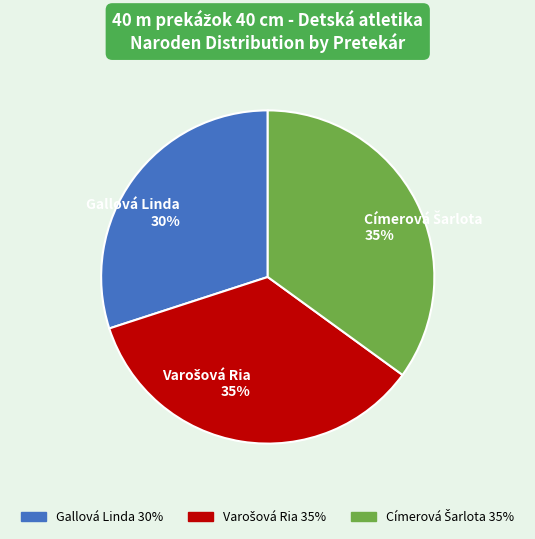

To the nearest percent, what is the difference between the largest and smallest slice percentages?

5%